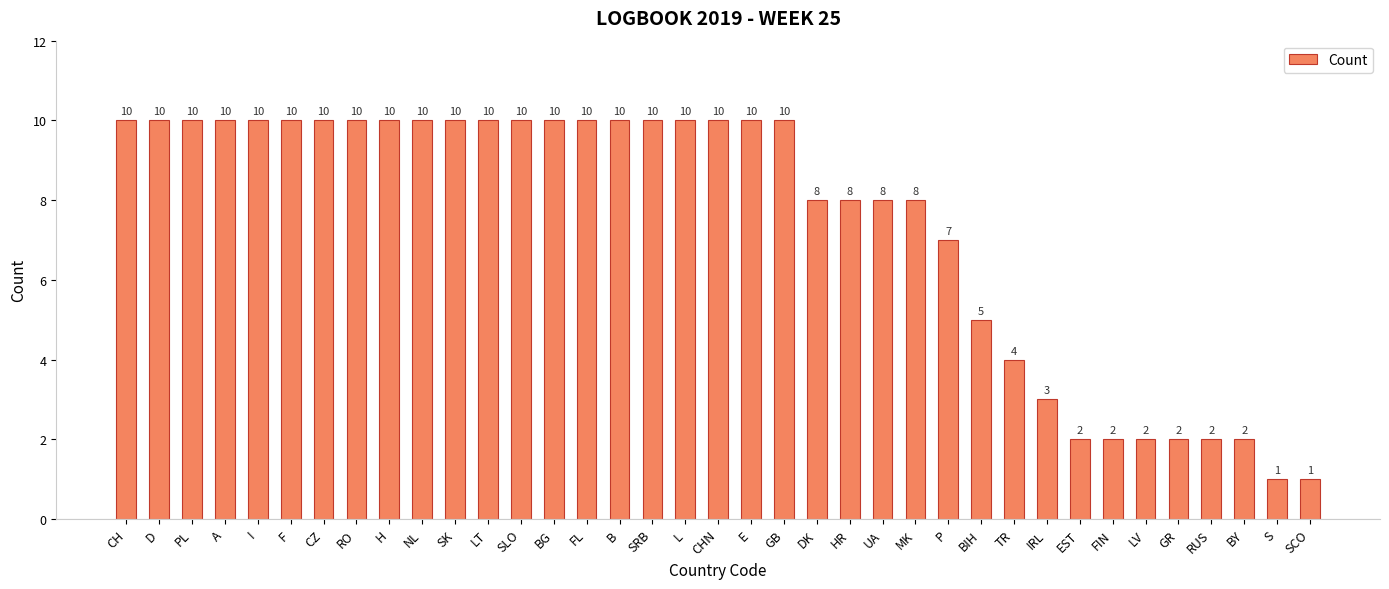

What is the value of the 6th bar from the left?

10